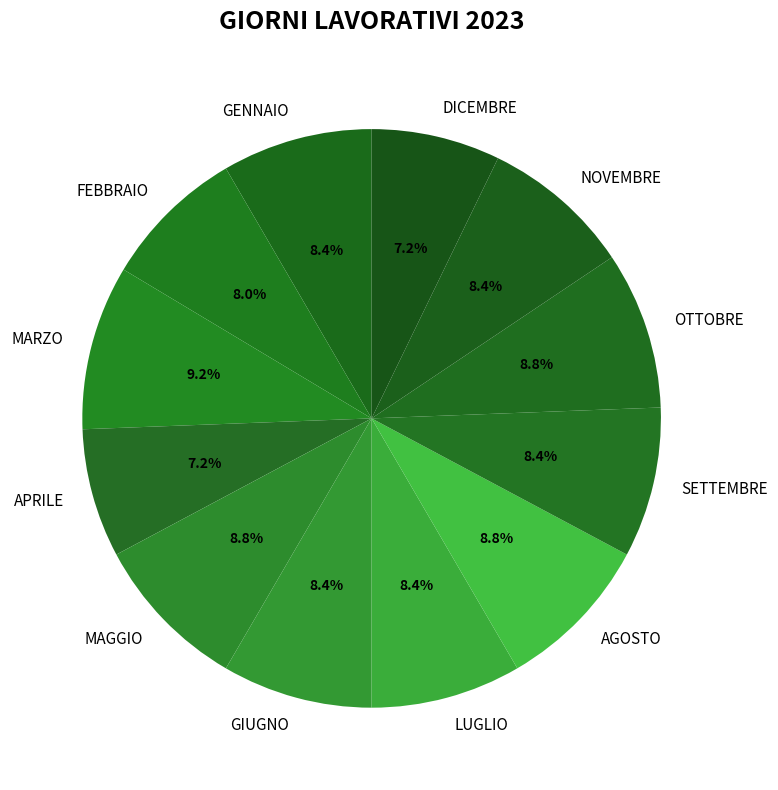

To the nearest percent, what portion does NOVEMBRE represent?

8%